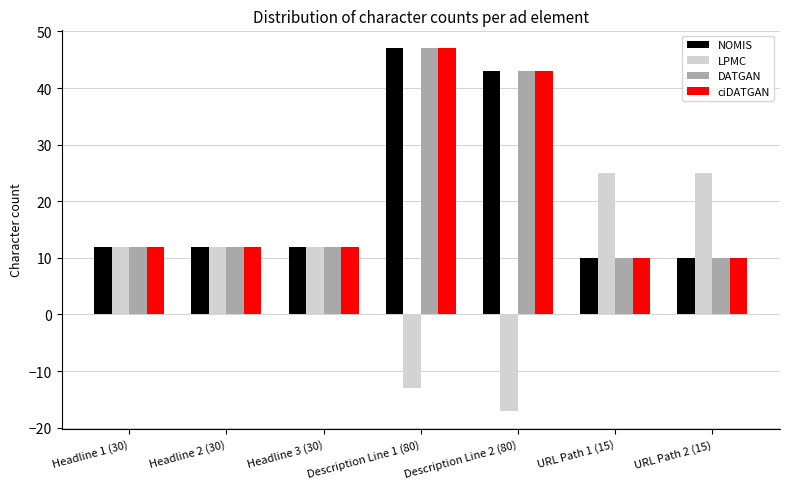

What are all the series names shown in the legend?

NOMIS, LPMC, DATGAN, ciDATGAN